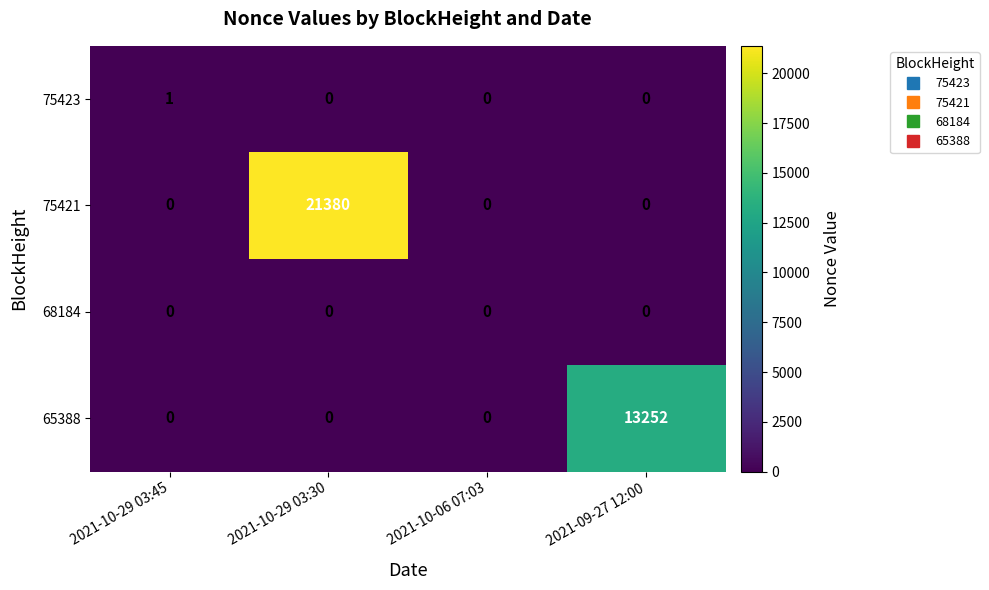

Count the number of categories in the chart.

4